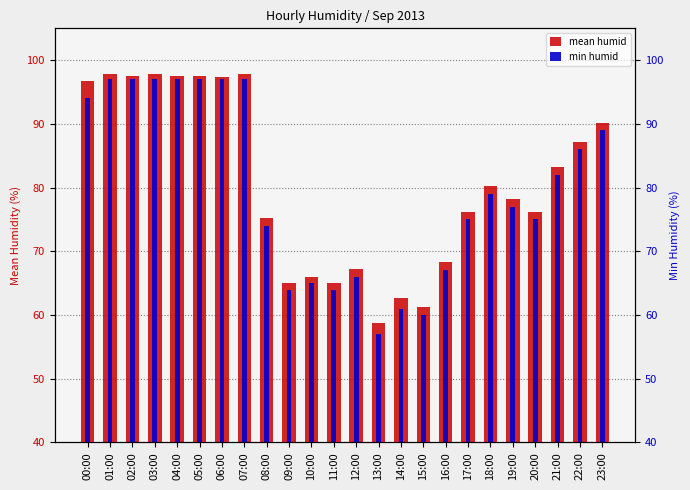

Reading right to left, what are all the values shown in this chart?

mean humid: 90.2	87.2	83.2	76.2	78.2	80.2	76.2	68.3	61.2	62.6	58.8	67.2	65.0	65.9	65.0	75.3	97.8	97.4	97.5	97.5	97.8	97.5	97.8	96.8
min humid: 89.0	86.0	82.0	75.0	77.0	79.0	75.0	67.0	60.0	61.0	57.0	66.0	64.0	65.0	64.0	74.0	97.0	97.0	97.0	97.0	97.0	97.0	97.0	94.0